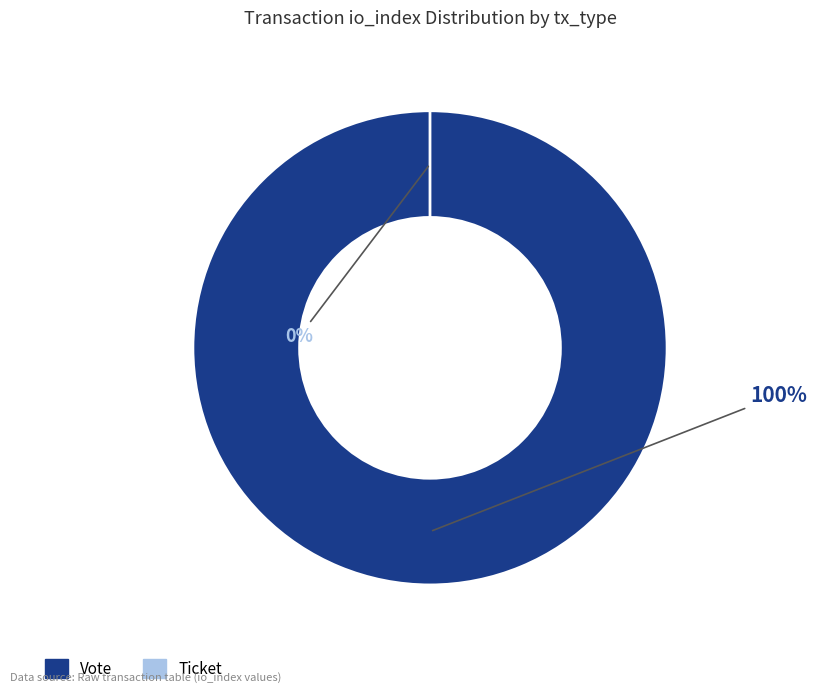

Combined, do Ticket (index=0) and Vote (index=1) account for over 50%?

Yes